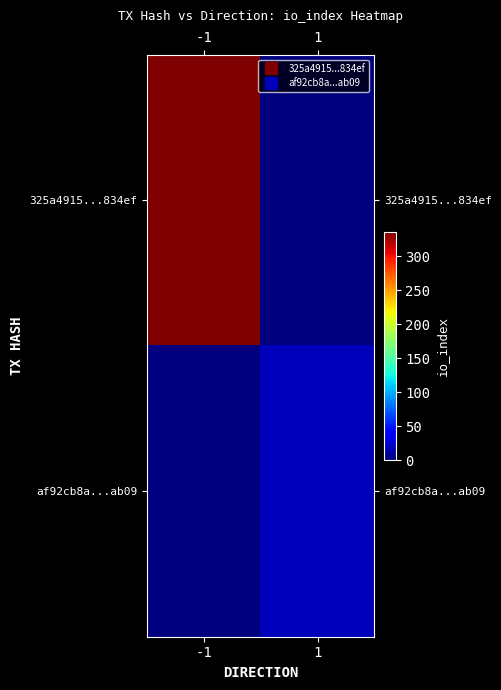

Reading right to left, transcribe all the data shown in this chart.

325a4915...834ef: 1=0	-1=336
af92cb8a...ab09: 1=18	-1=0